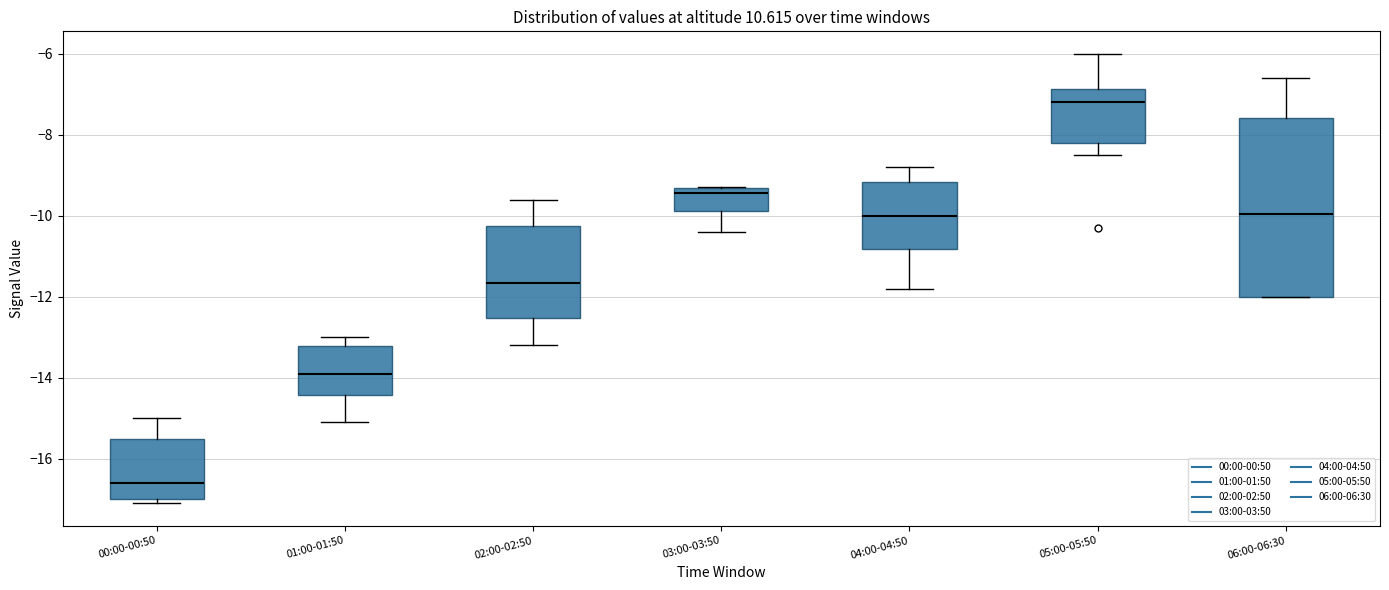

Reading left to right, read every box against the y-axis: the position of its median line, the range the box covers, and the ends of its whiskers. The values are not printed on the chart, so give them approximately, as read against the axis.

00:00-00:50: median -16.6, box -17.0 to -15.6, whiskers -17.0 (just below the box's lower edge) to -15.0
01:00-01:50: median -13.8, box -14.4 to -13.2, whiskers -15.0 to -13.0
02:00-02:50: median -11.6, box -12.6 to -10.2, whiskers -13.2 to -9.6
03:00-03:50: median -9.4 (just below the box's upper edge), box -9.8 to -9.4, whiskers -10.4 to -9.2
04:00-04:50: median -10.0, box -10.8 to -9.2, whiskers -11.8 to -8.8
05:00-05:50: median -7.2, box -8.2 to -6.8, whiskers -8.4 to -6.0
06:00-06:30: median -10.0, box -12.0 to -7.6, whiskers -12.0 to -6.6